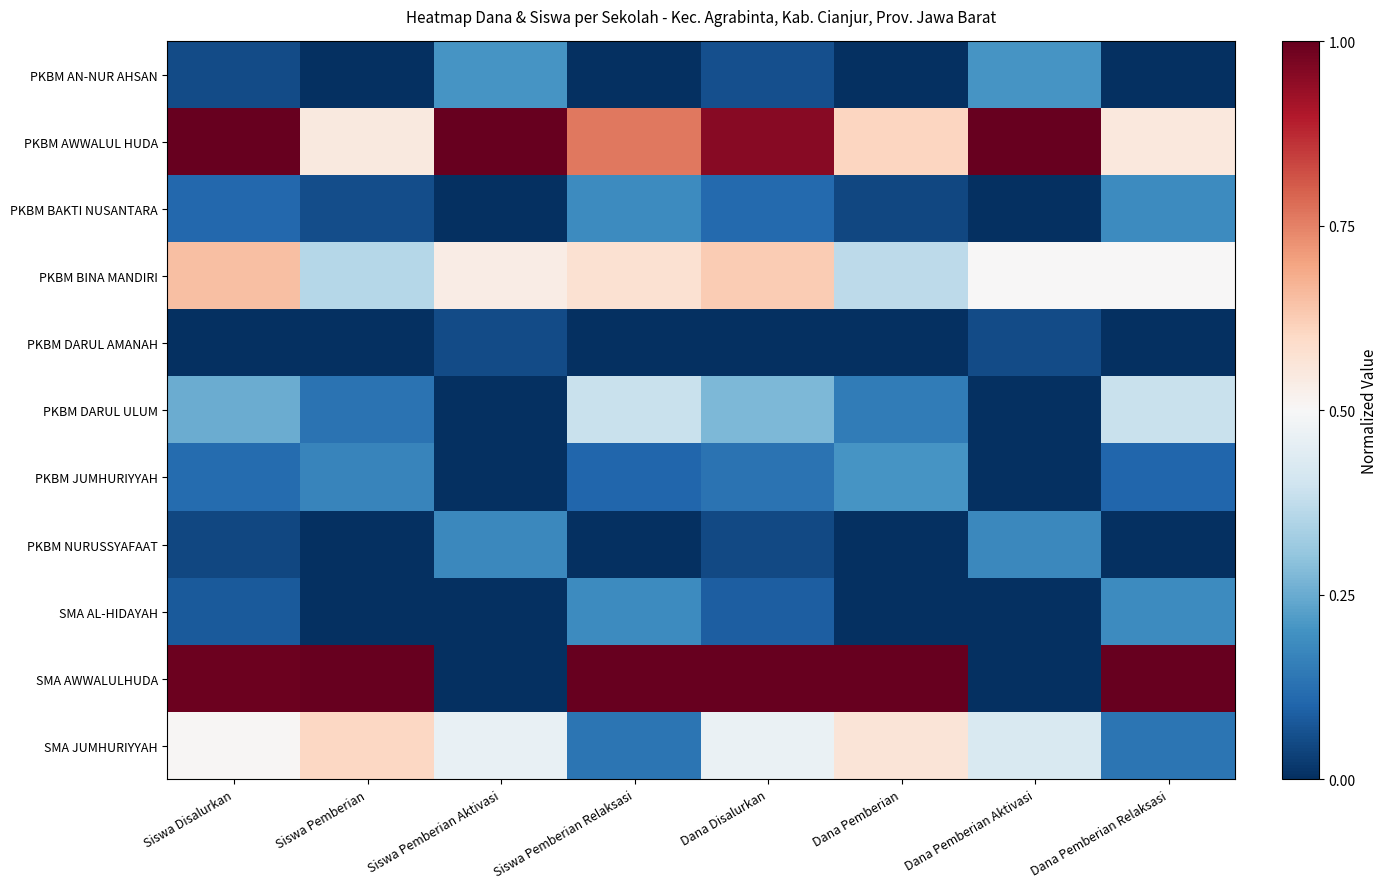

Which series has the largest total across all categories?

PKBM AWWALUL HUDA